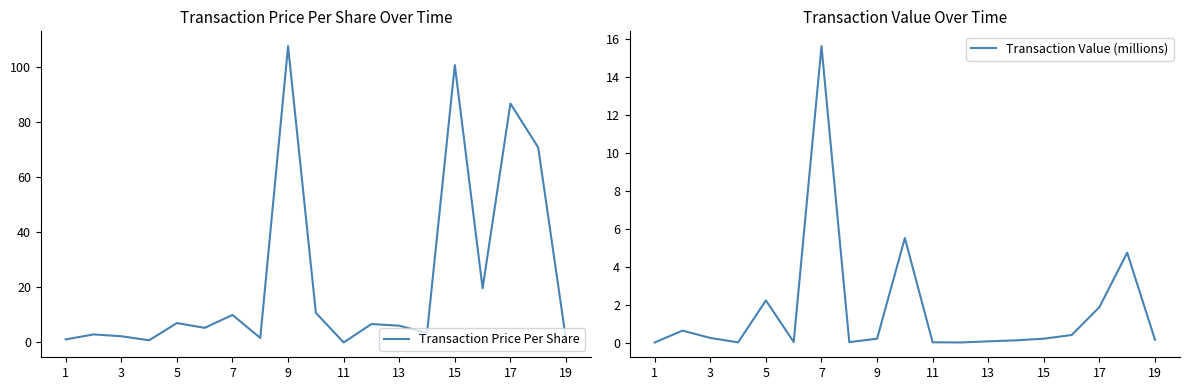

Is it true that Transaction Value (millions) equals 0.1 at 17?

False